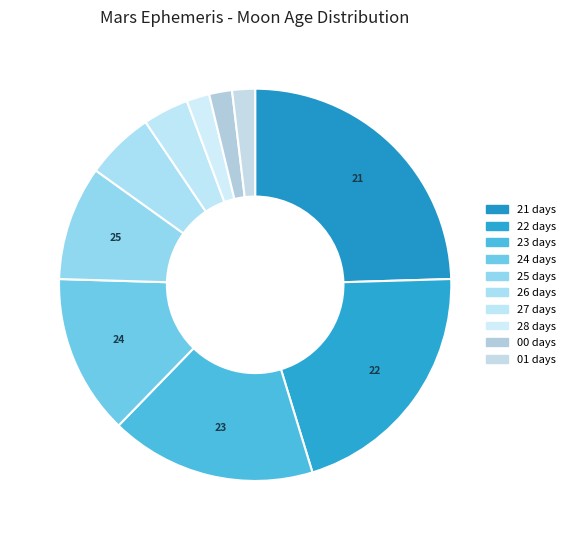

How many slices are in this pie chart?

10